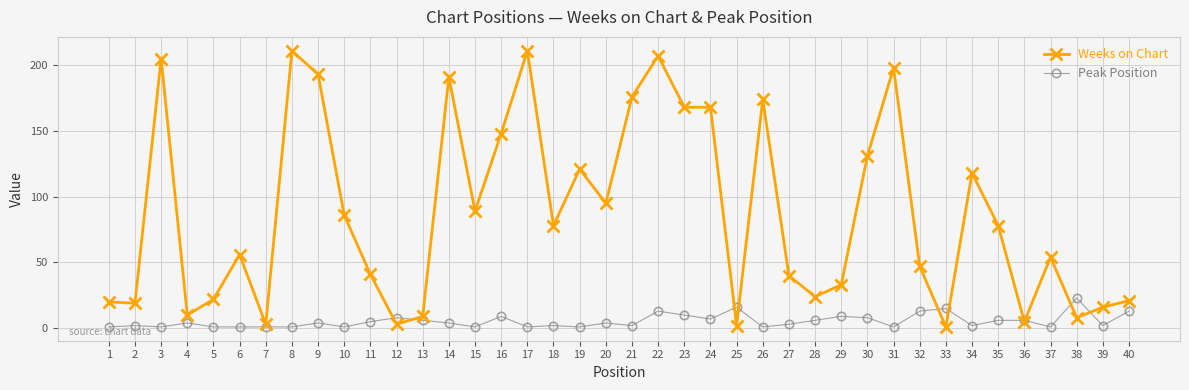

Where is the first local maximum for Weeks on Chart?

3